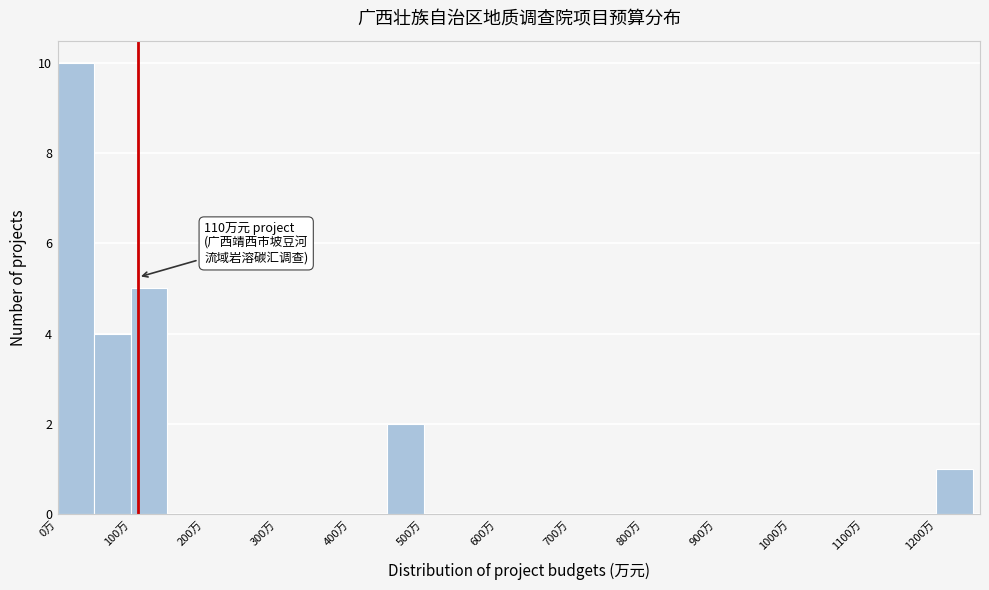

Which range on the x-axis has the tallest bar?

0 to 50